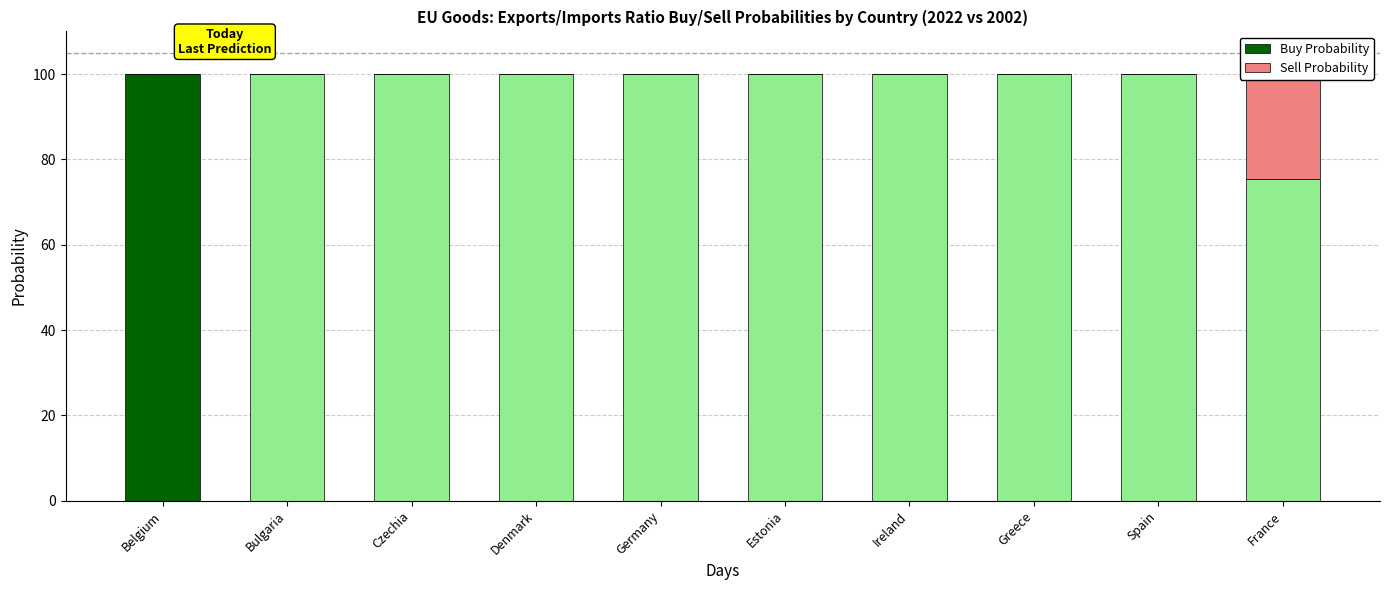

What position from the right is Estonia?

5